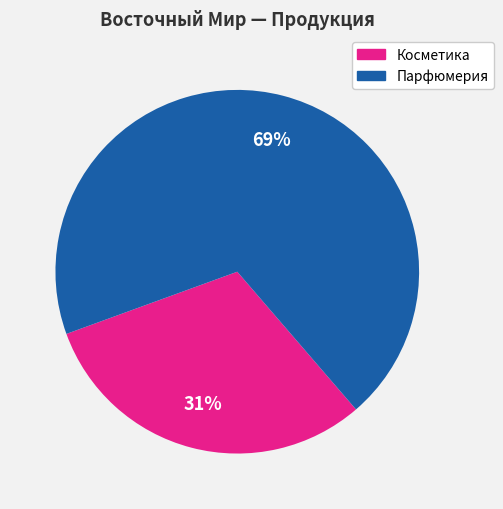

To the nearest percent, what is the difference between the largest and smallest slice percentages?

38%